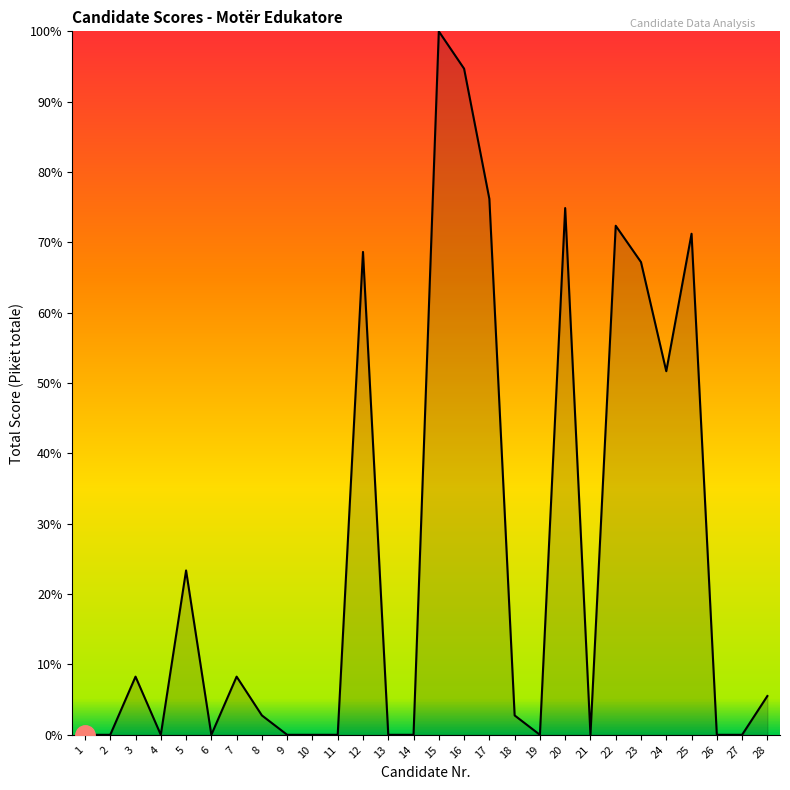

Reading right to left, extract all data points from this chart.

28=5.5	27=0.0	26=0.0	25=71.2	24=51.7	23=67.2	22=72.4	21=0.0	20=74.9	19=0.0	18=2.8	17=76.2	16=94.7	15=100.0	14=0.0	13=0.0	12=68.6	11=0.0	10=0.0	9=0.0	8=2.8	7=8.3	6=0.0	5=23.4	4=0.0	3=8.3	2=0.0	1=0.0